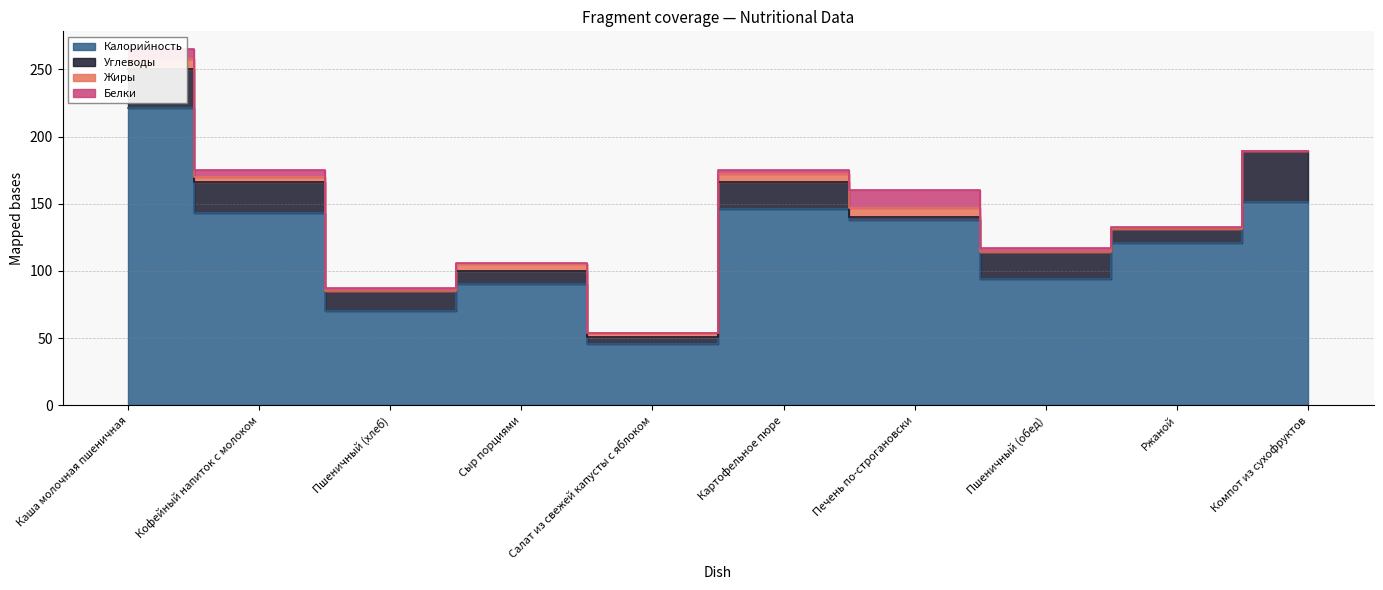

True or false: Белки and Углеводы cross at least once.

True